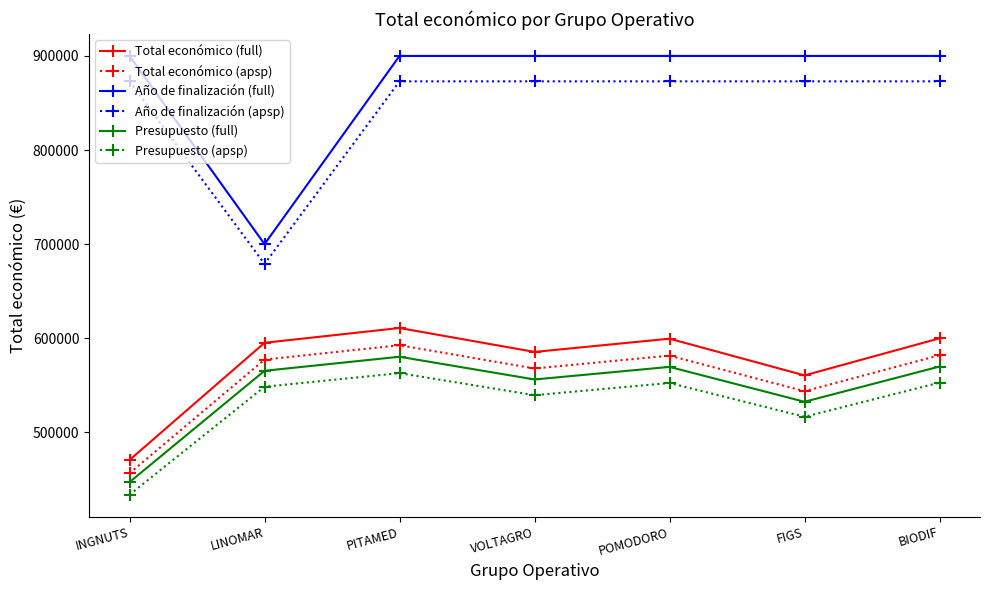

At which category does Presupuesto (full) reach its first local valley?

VOLTAGRO